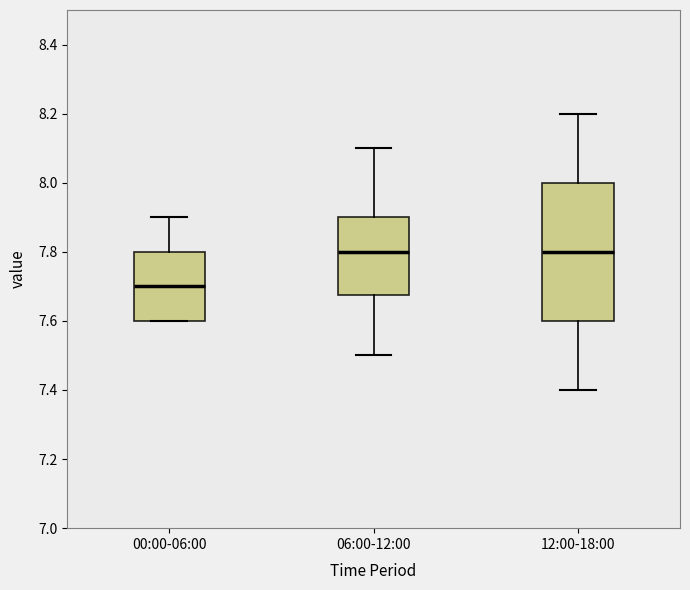

Where does the median line of the box for 12:00-18:00 sit on the y-axis? The values are not printed on the chart, so give them approximately, as read against the axis.

7.80